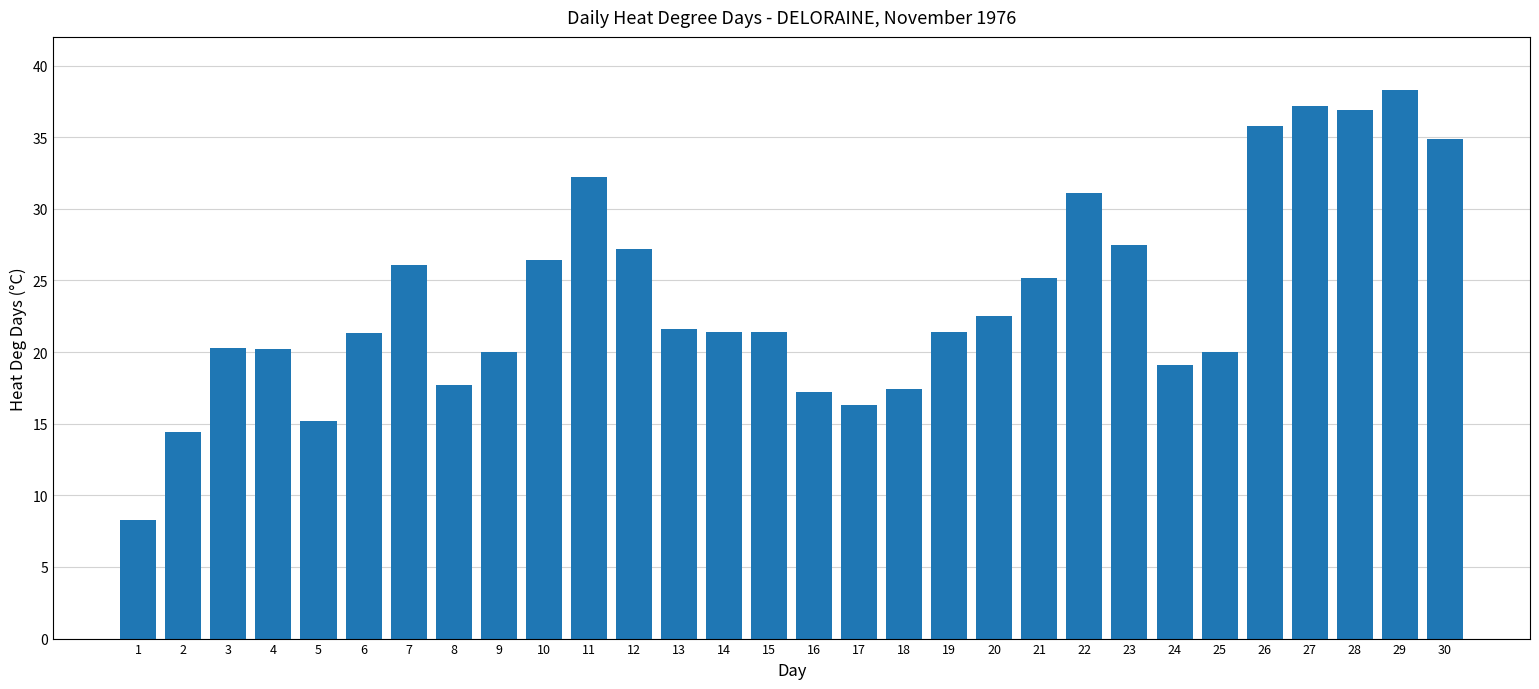

At which label is the value closest to 23?

20